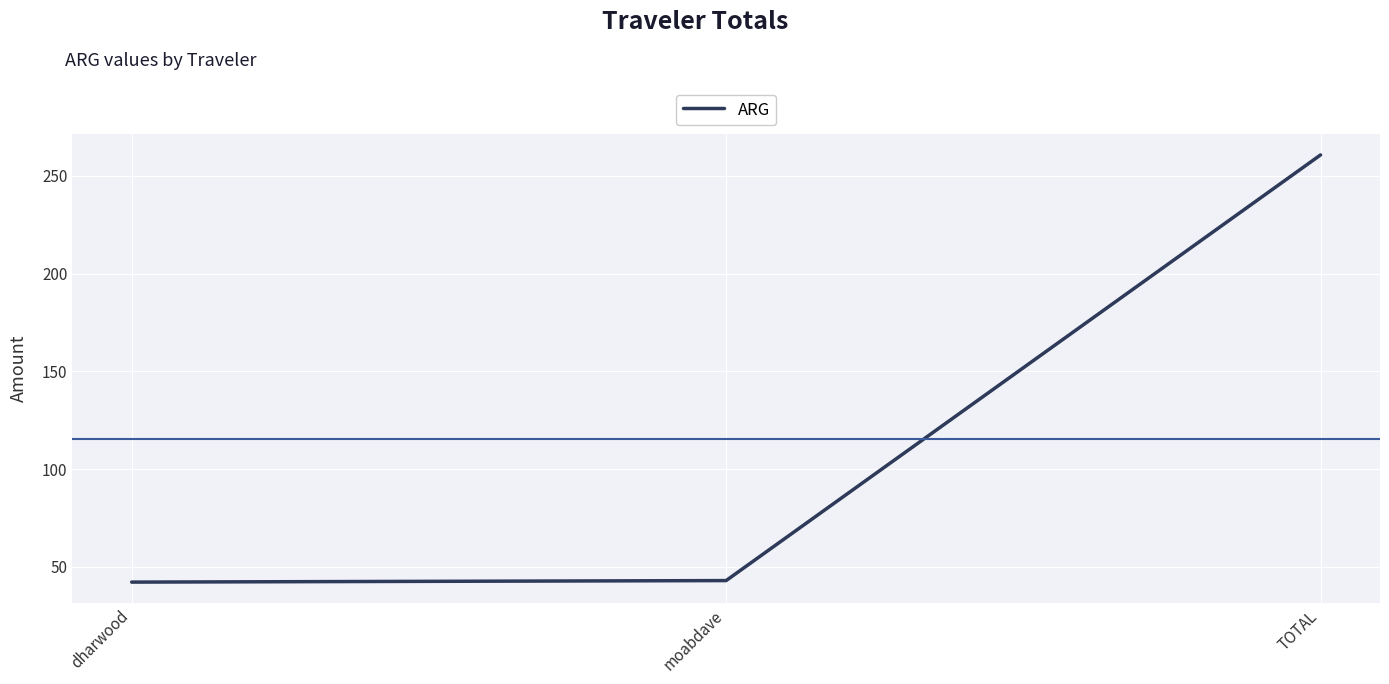

What is the average value?

115.3